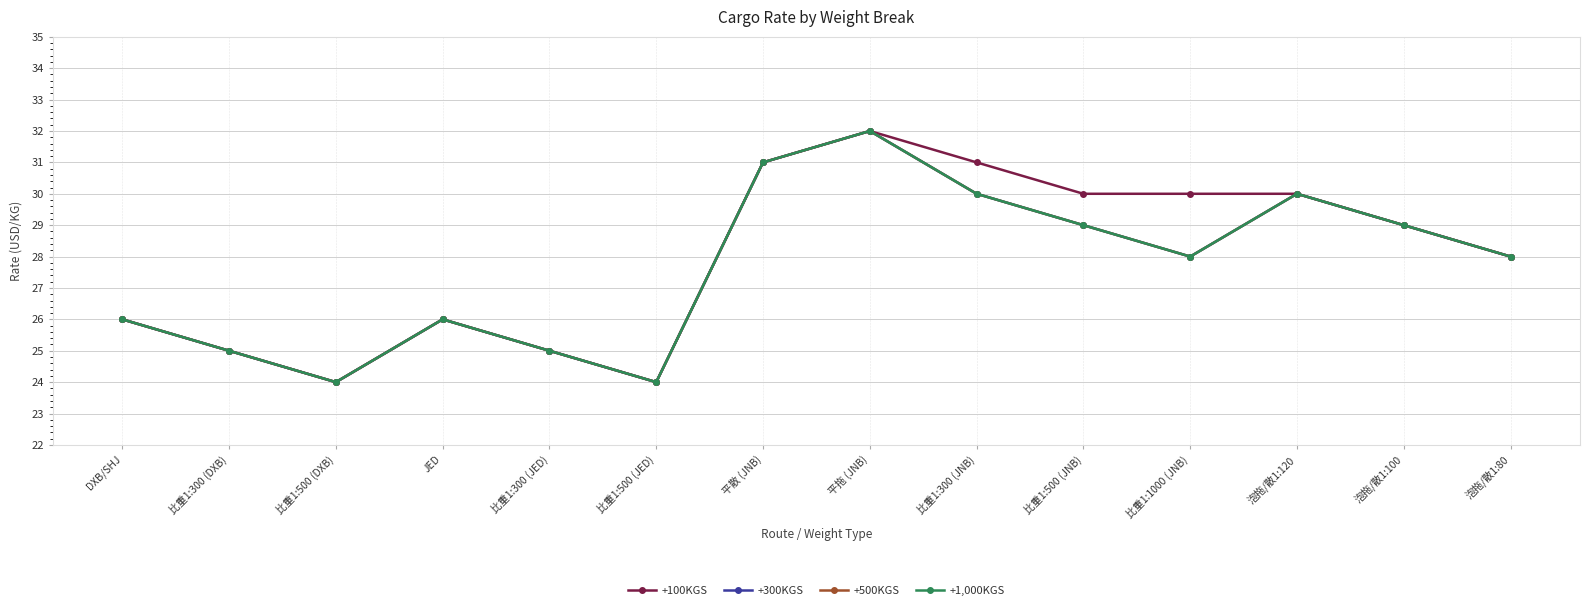

How many +500KGS values are between 25 and 30?

10